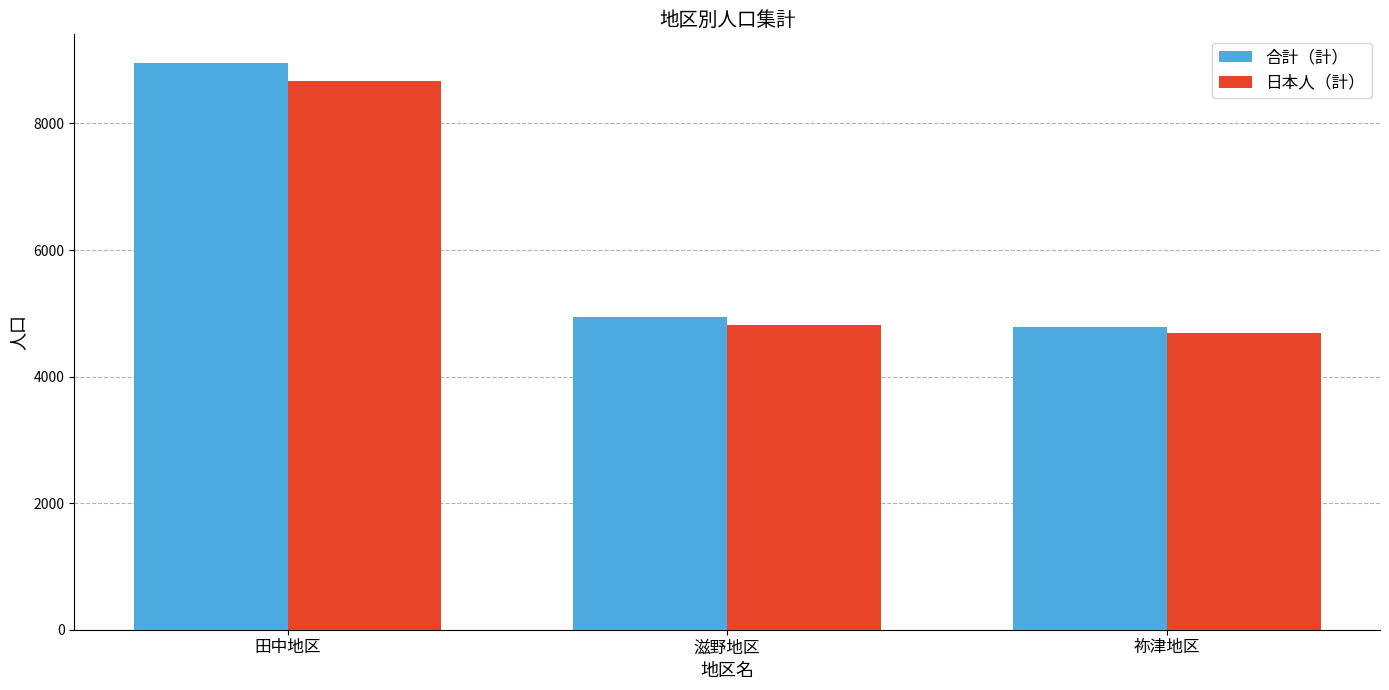

How many bars are there in each group?

2